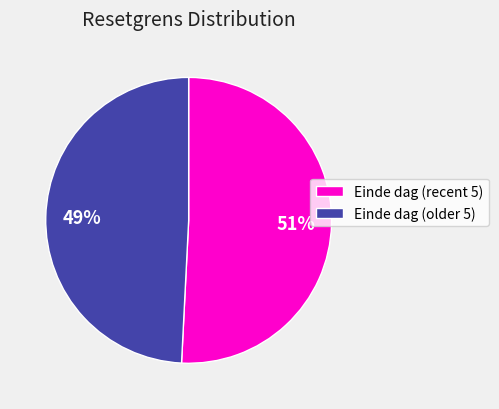

True or false: Einde dag (older 5) accounts for 38% of the total.

False